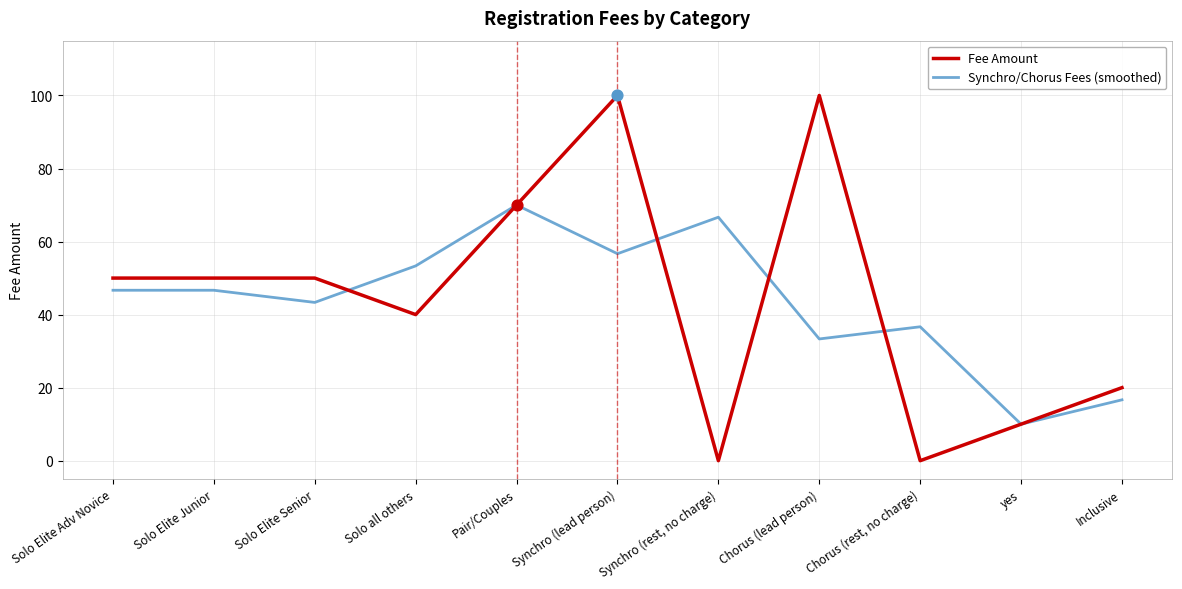

At which category is the sum across all series the highest?

Synchro (lead person)